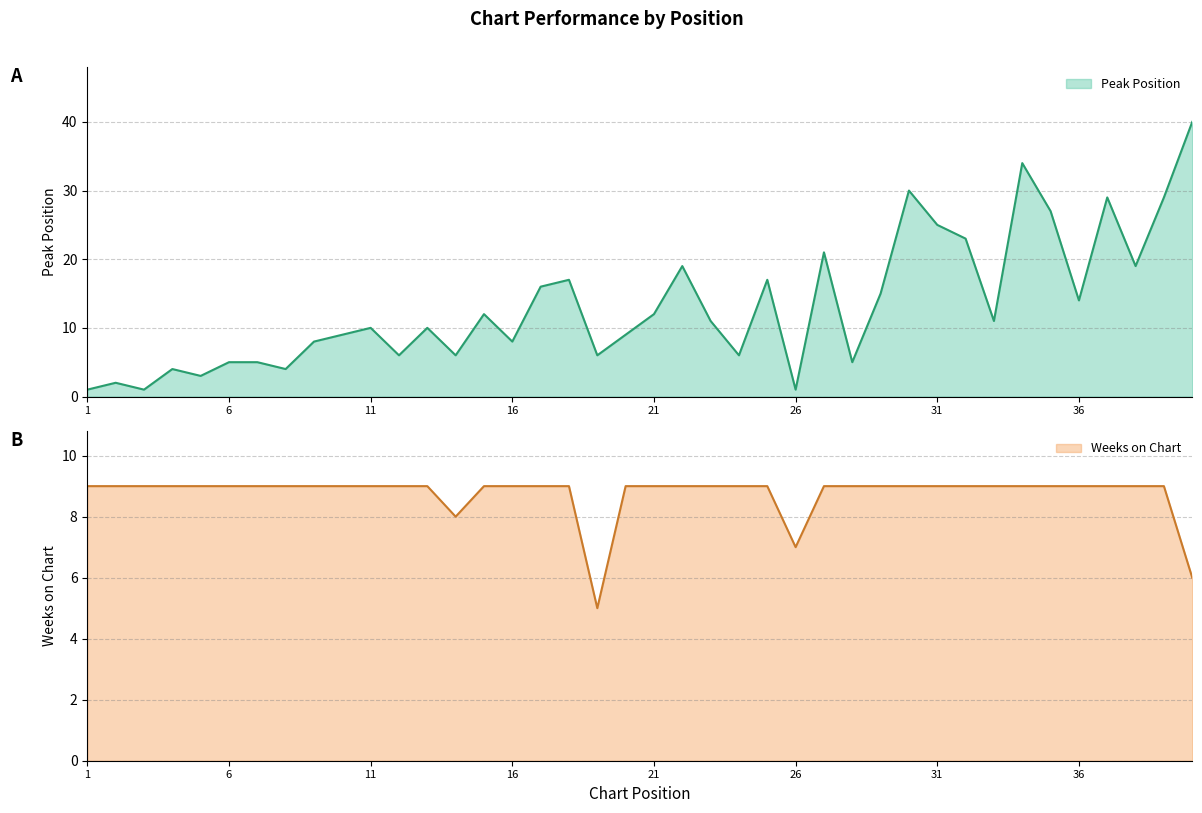

True or false: Peak Position and Weeks on Chart intersect in this chart.

True